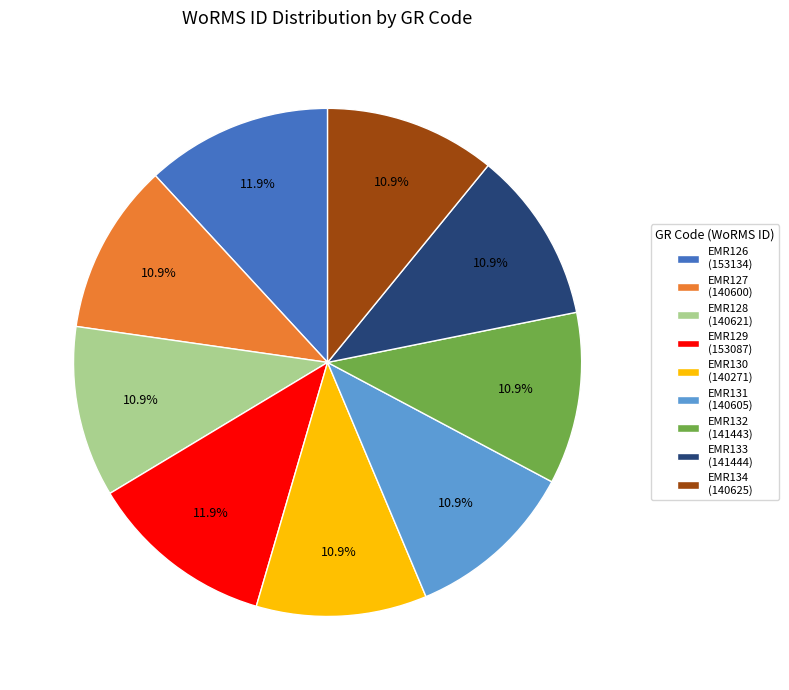

What is the ratio of the value at EMR132 to the value at EMR133?

1.0